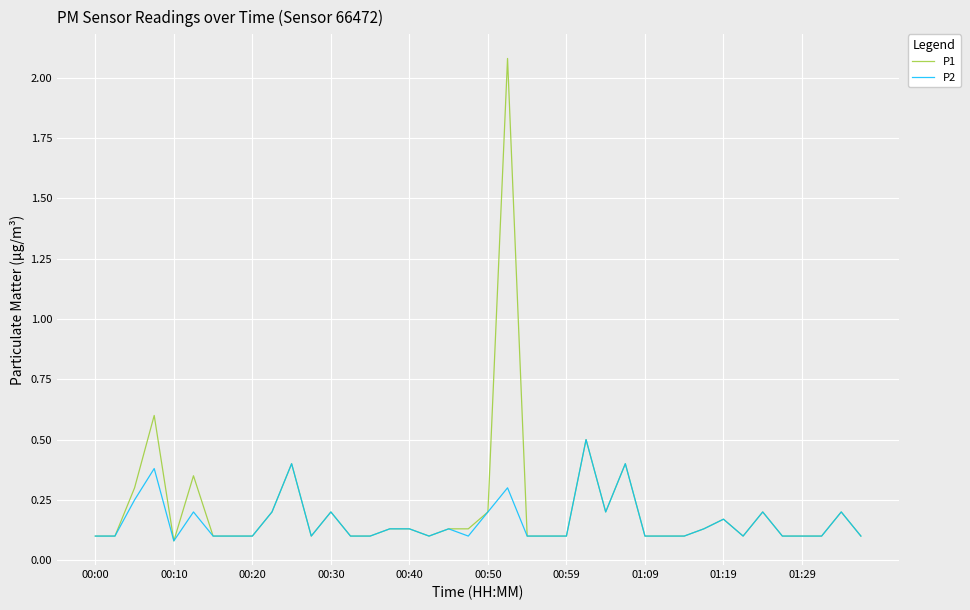

What are all the series names shown in the legend?

P1, P2